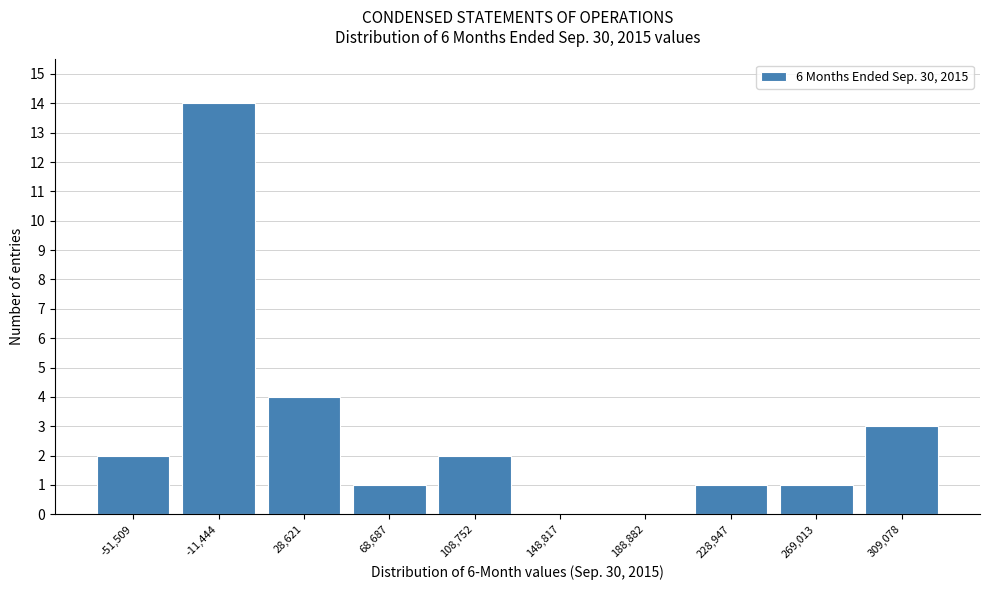

Reading left to right, list all the values displayed in this chart.

-51,509=2	-11,444=14	28,621=4	68,687=1	108,752=2	148,817=0	188,882=0	228,947=1	269,013=1	309,078=3